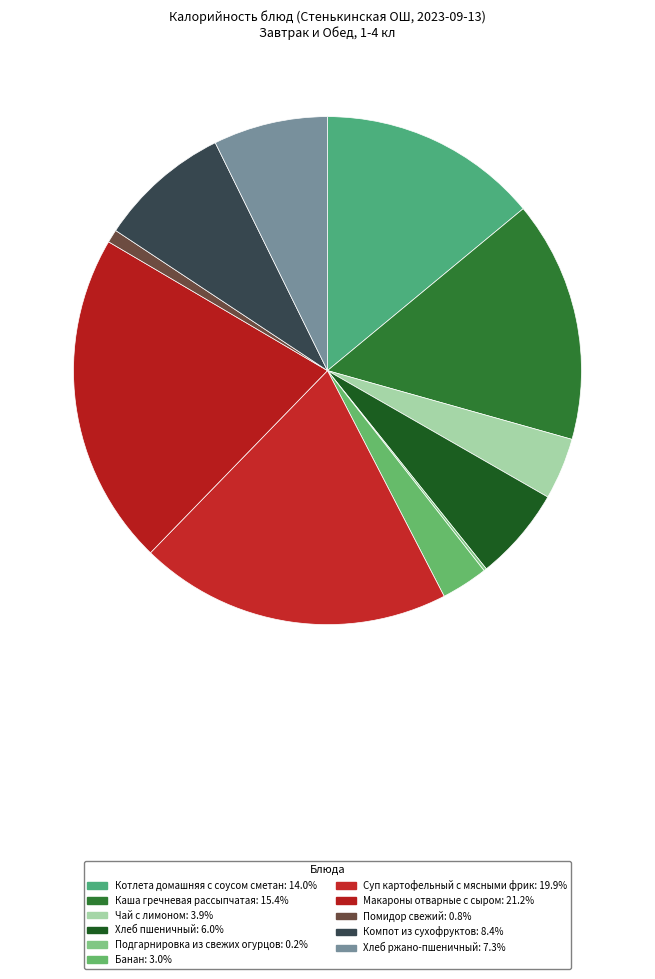

To the nearest percent, what is the combined percentage of Хлеб ржано-пшеничный and Суп картофельный с мясными фрик?

27%